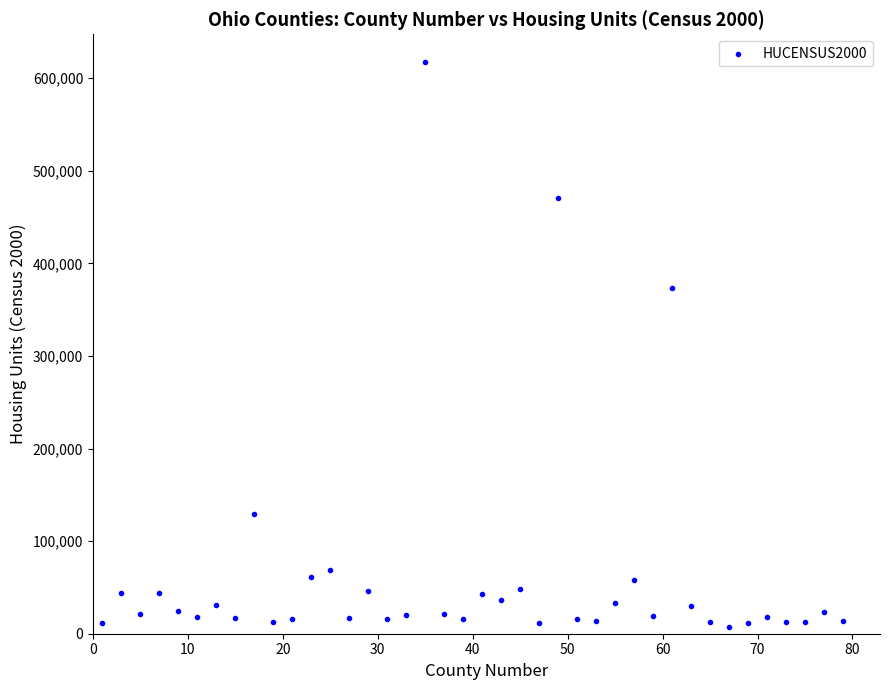

What Y value in the scatter plot is closest to 312291?

373393